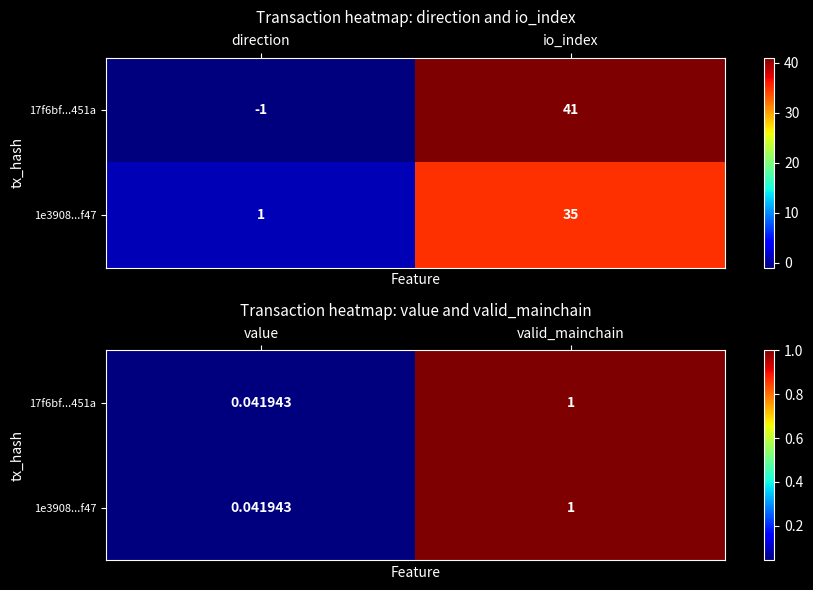

What is the average value of the 1e3908...f47 series?

0.5